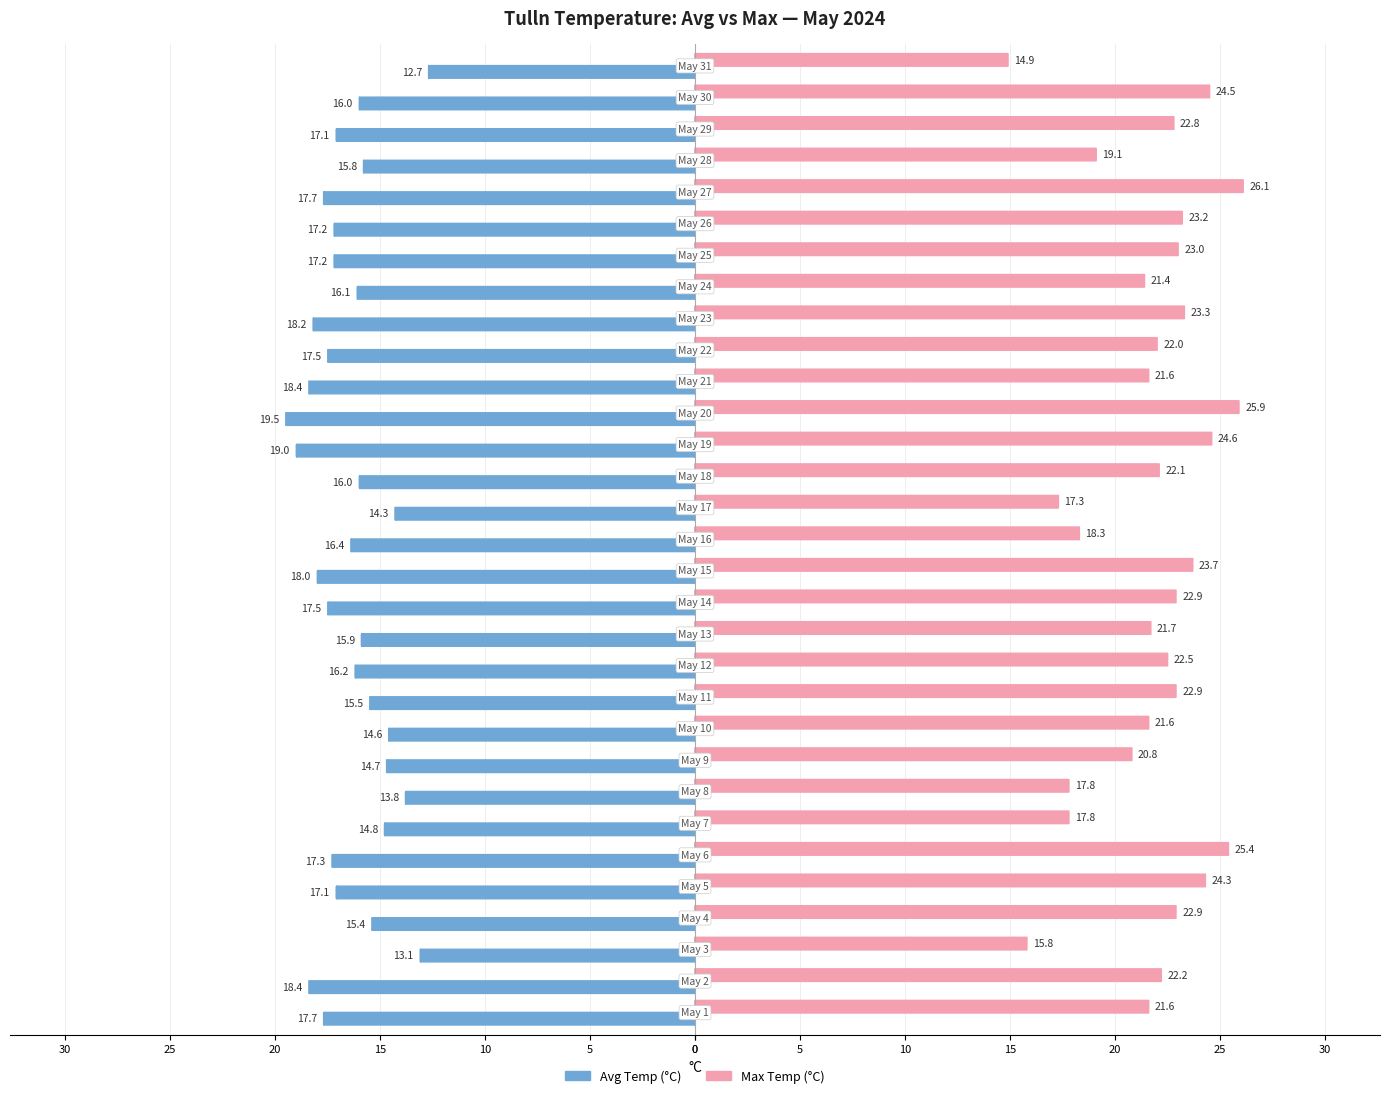

What are all the series names shown in the legend?

Avg Temp (°C), Max Temp (°C)